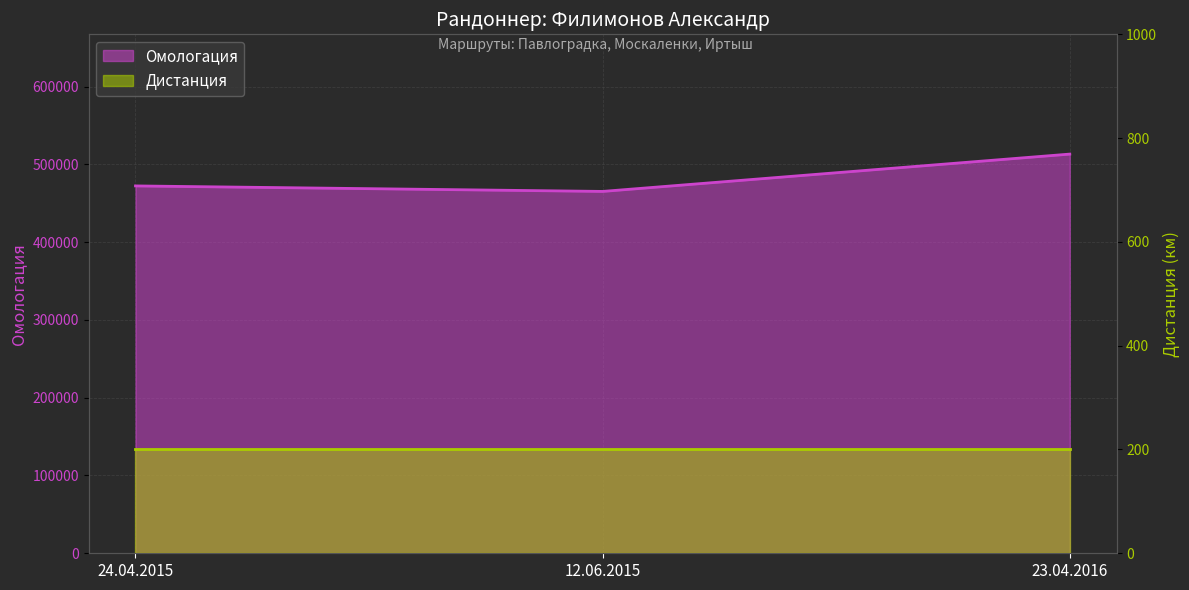

Where does the data first go above 472308?

23.04.2016